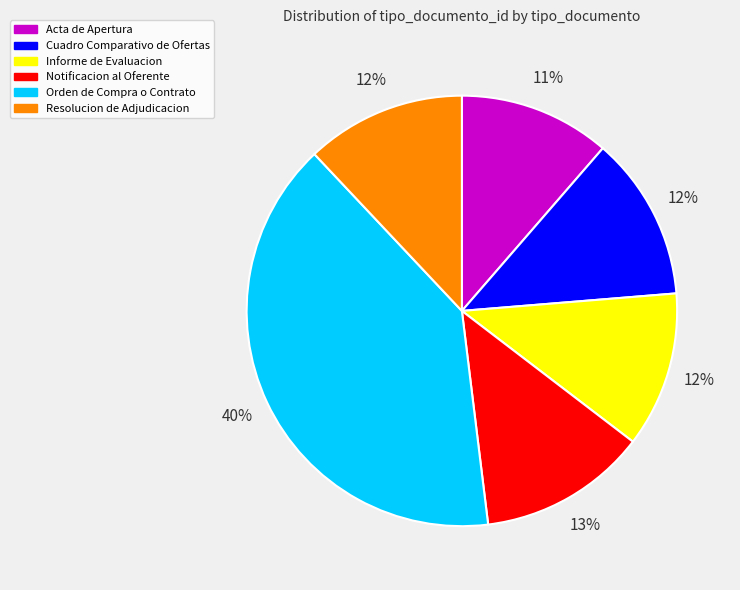

To the nearest percent, what portion does Informe de Evaluacion represent?

12%